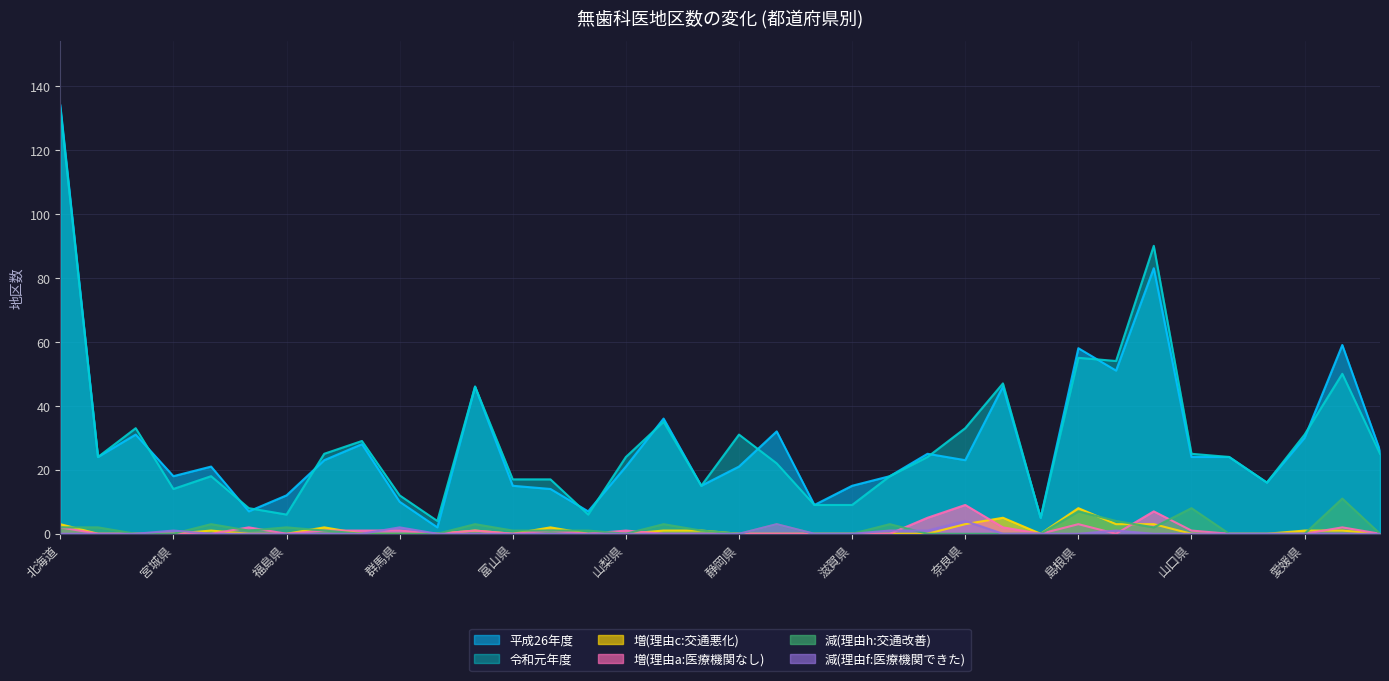

Between 福島県 and 埼玉県, which series saw the biggest shift?

平成26年度